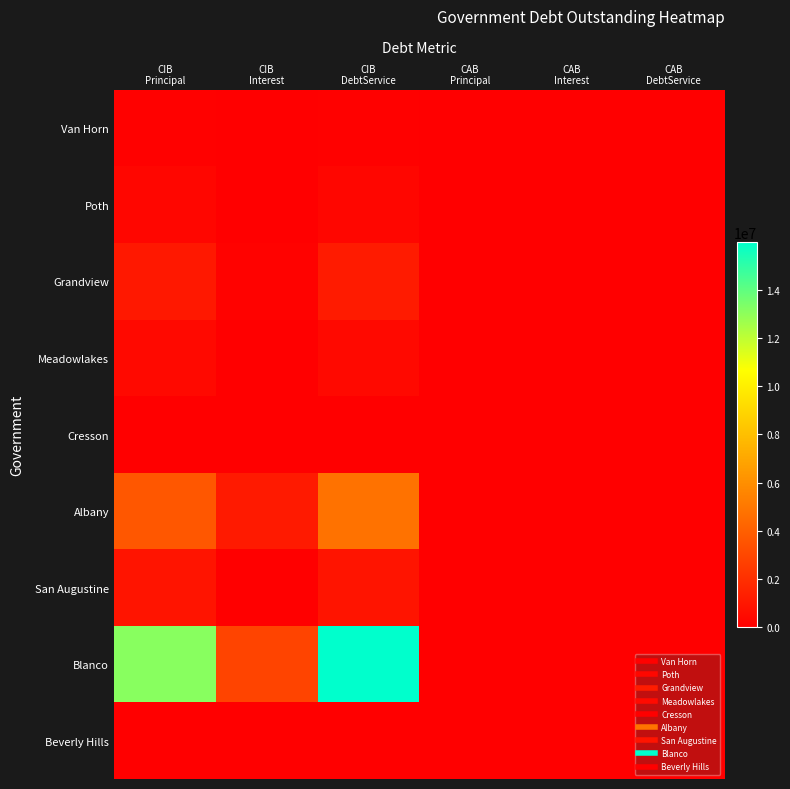

Which category has the lowest value across all series?

CAB
Principal